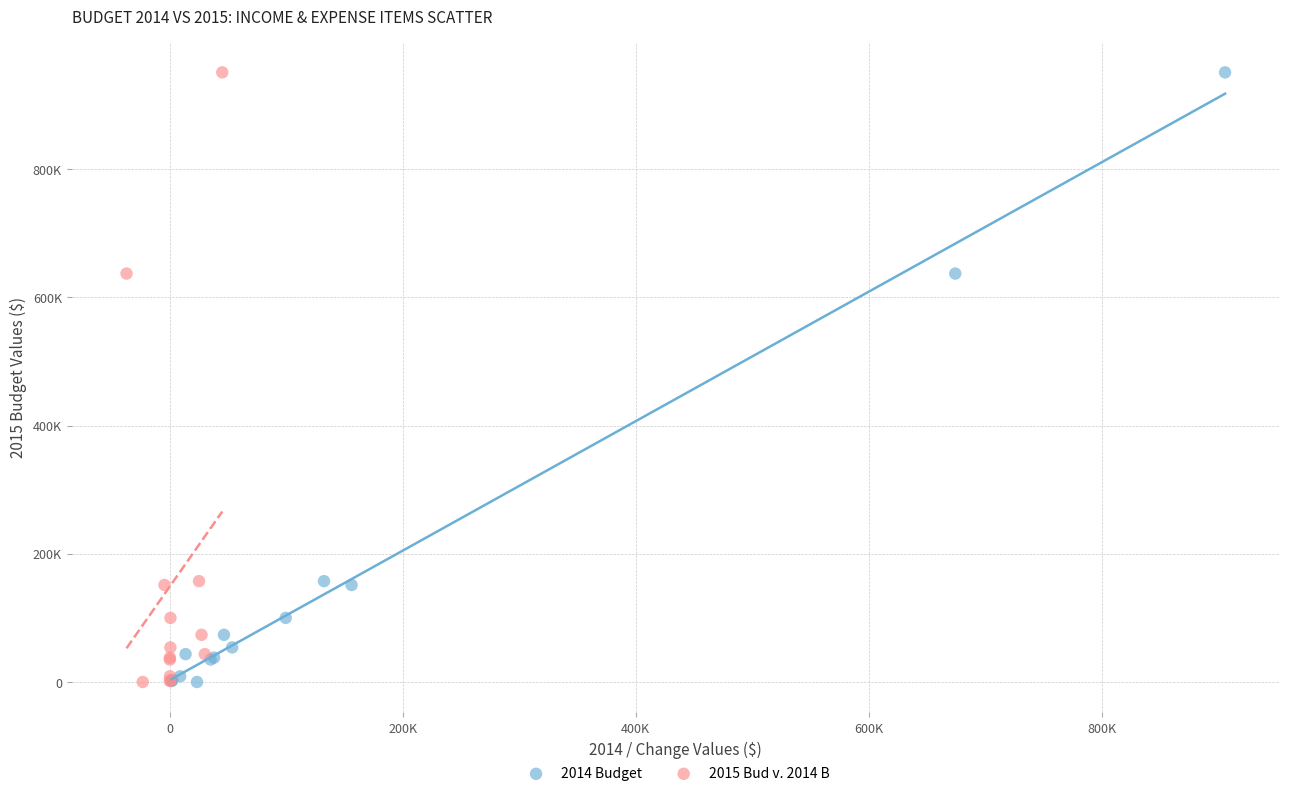

What are all the series names shown in the legend?

2014 Budget, 2015 Bud v. 2014 B